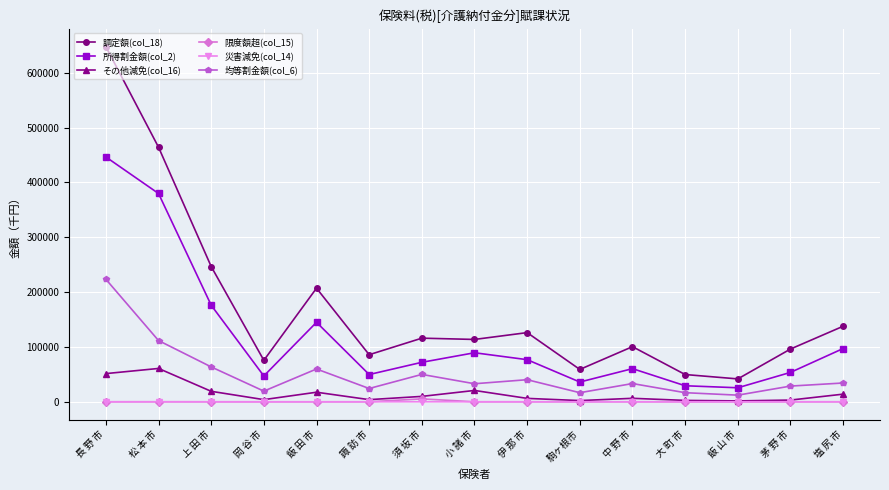

Which series changed the most between 伊 那 市 and 塩 尻 市?

所得割金額(col_2)